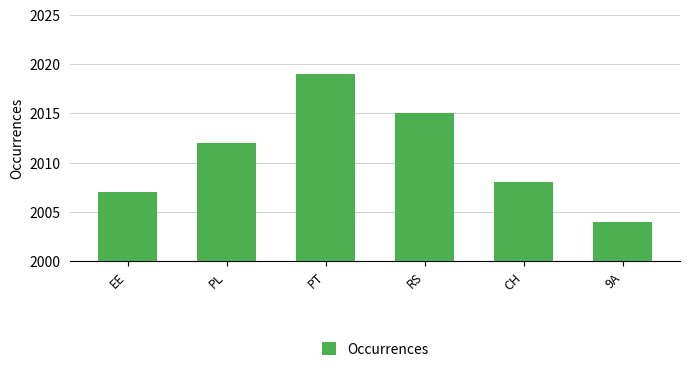

Does the chart contain stacked bars?

No